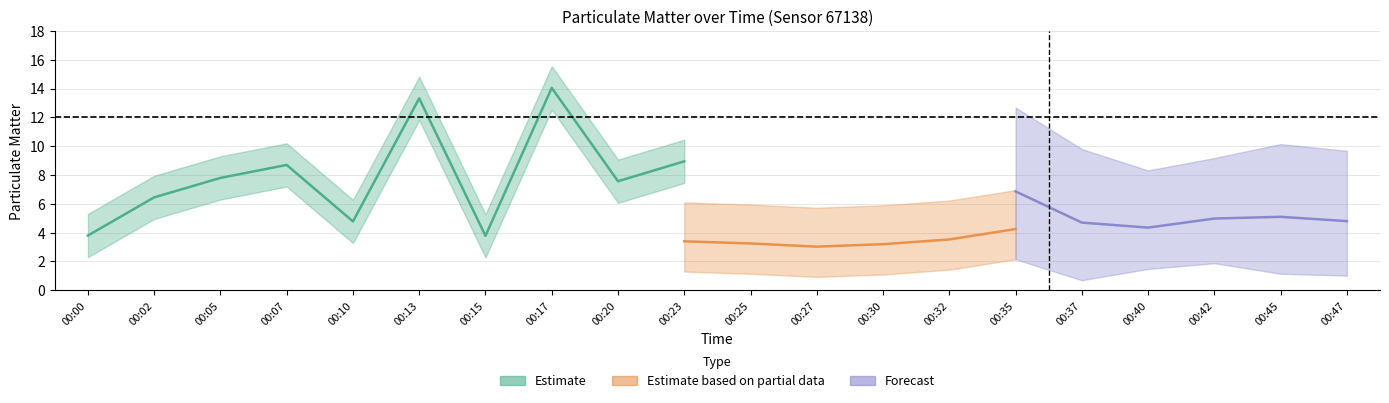

What is the sum of all P2 values?

32.4